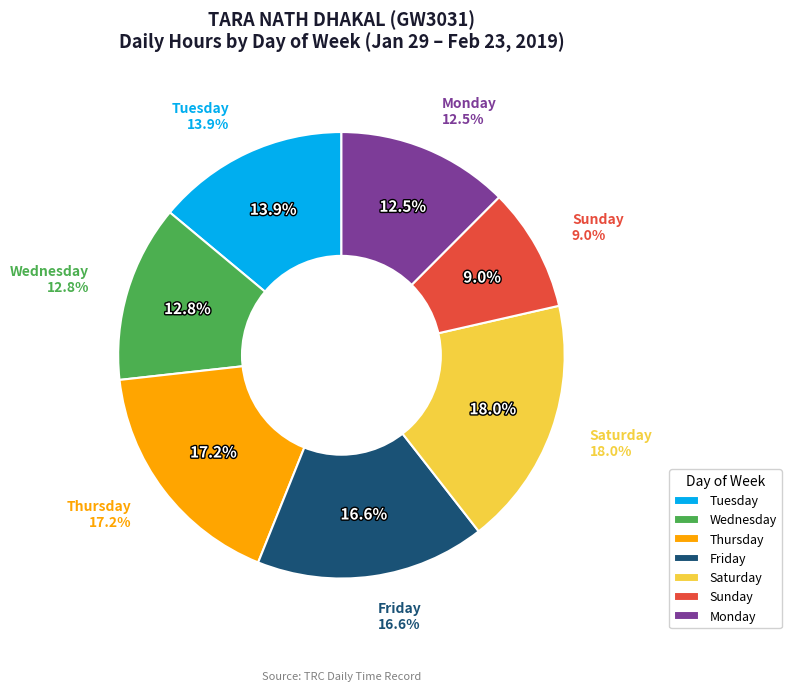

Does 29-Tue account for over 50% of the chart?

No